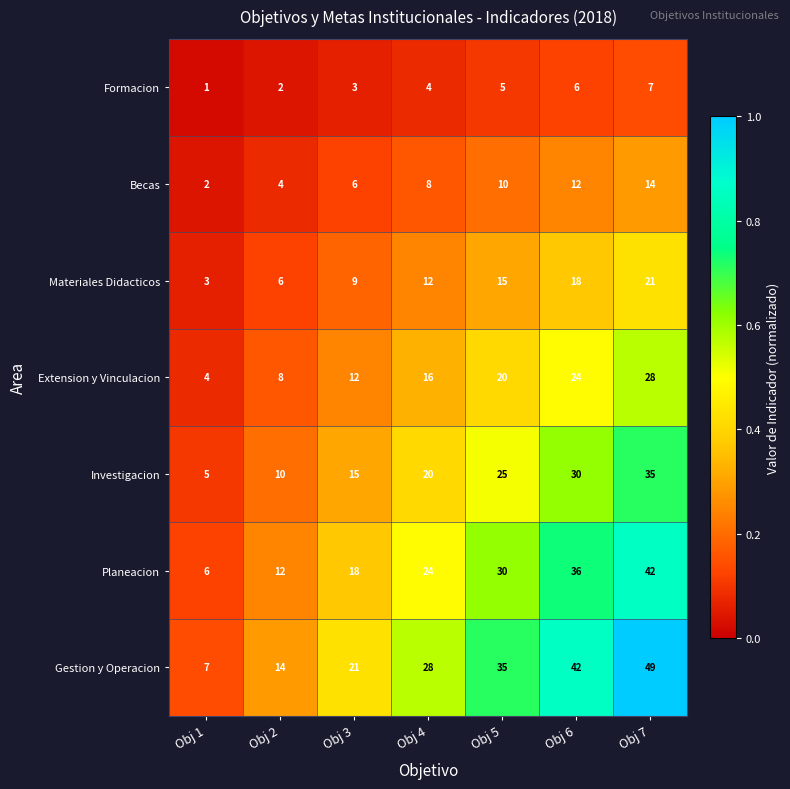

Which category has the highest value in the Gestion y Operacion series?

Obj 7